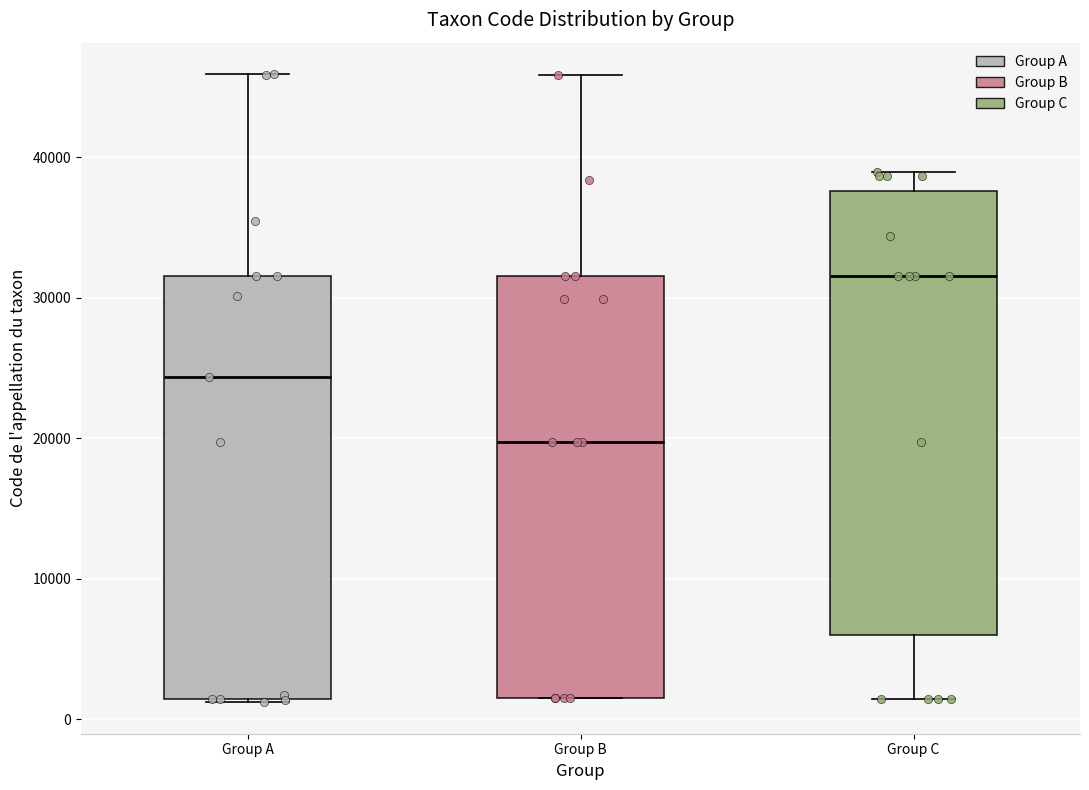

Where does the median line of the box for Group C sit on the y-axis? The values are not printed on the chart, so give them approximately, as read against the axis.

32000